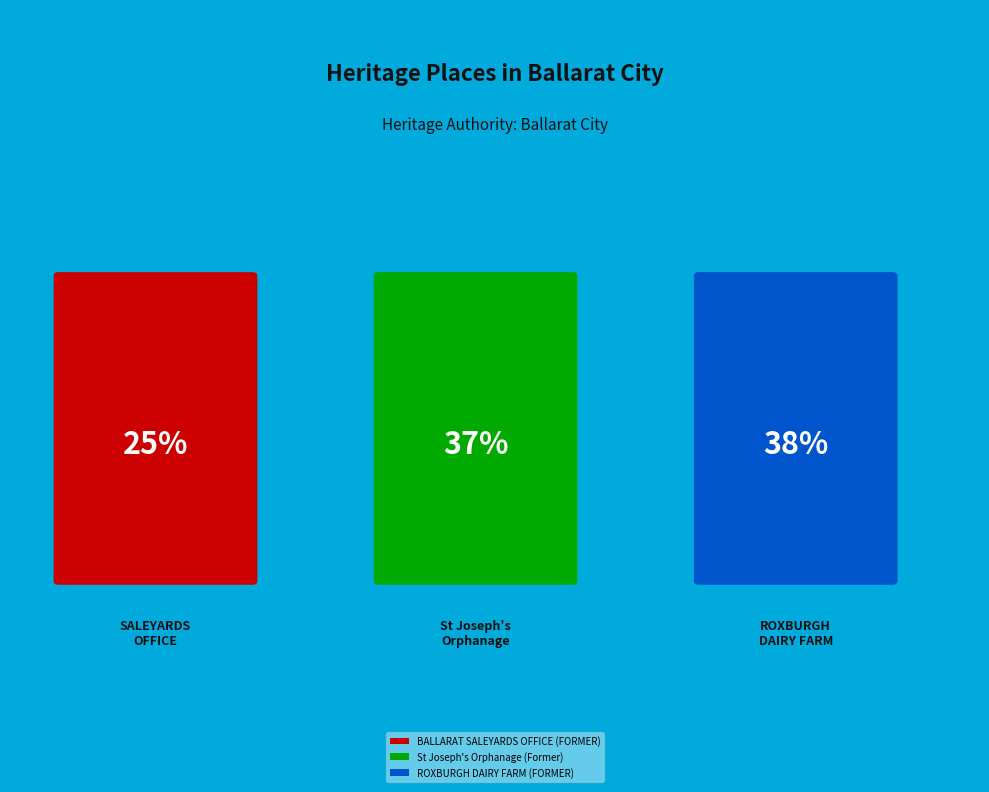

Is the sum of BALLARAT SALEYARDS OFFICE (FORMER) and St Joseph's Orphanage (Former) greater than half?

Yes